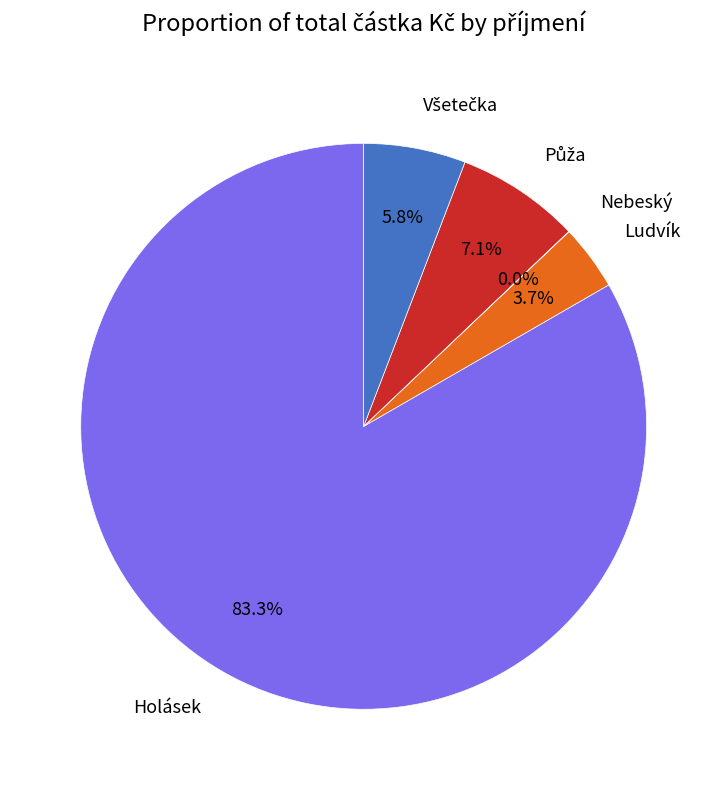

Which slice represents more than half of the pie?

Holásek